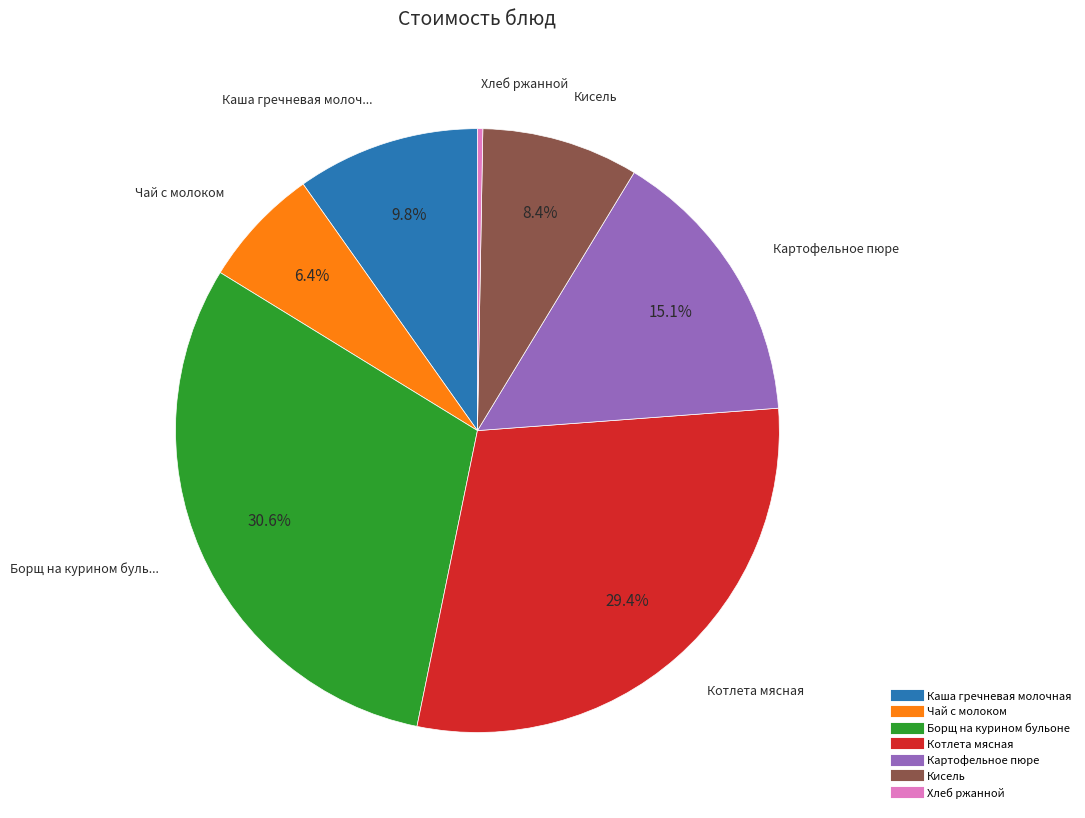

Which slice is the smallest?

Хлеб ржанной